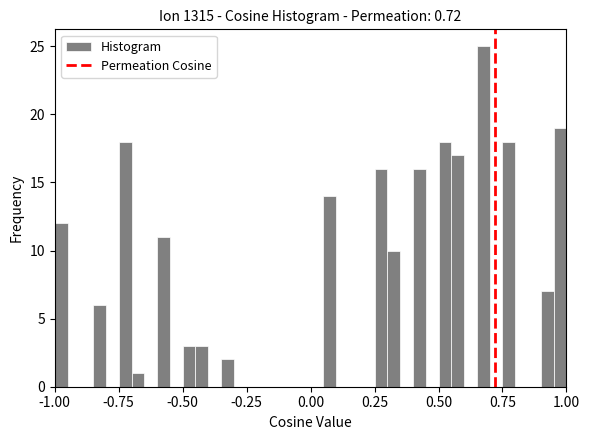

Read against the x-axis, roughly where is the centre of the tallest bar?

0.70